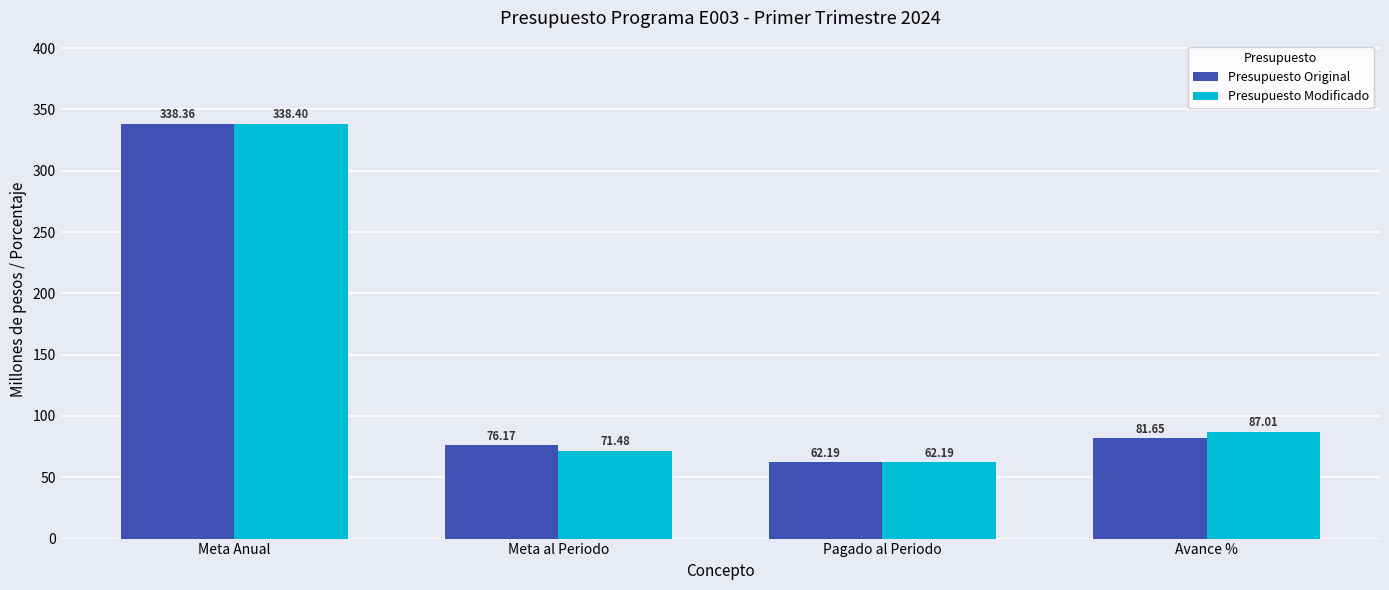

Which series has the largest range (max minus min)?

Presupuesto Modificado